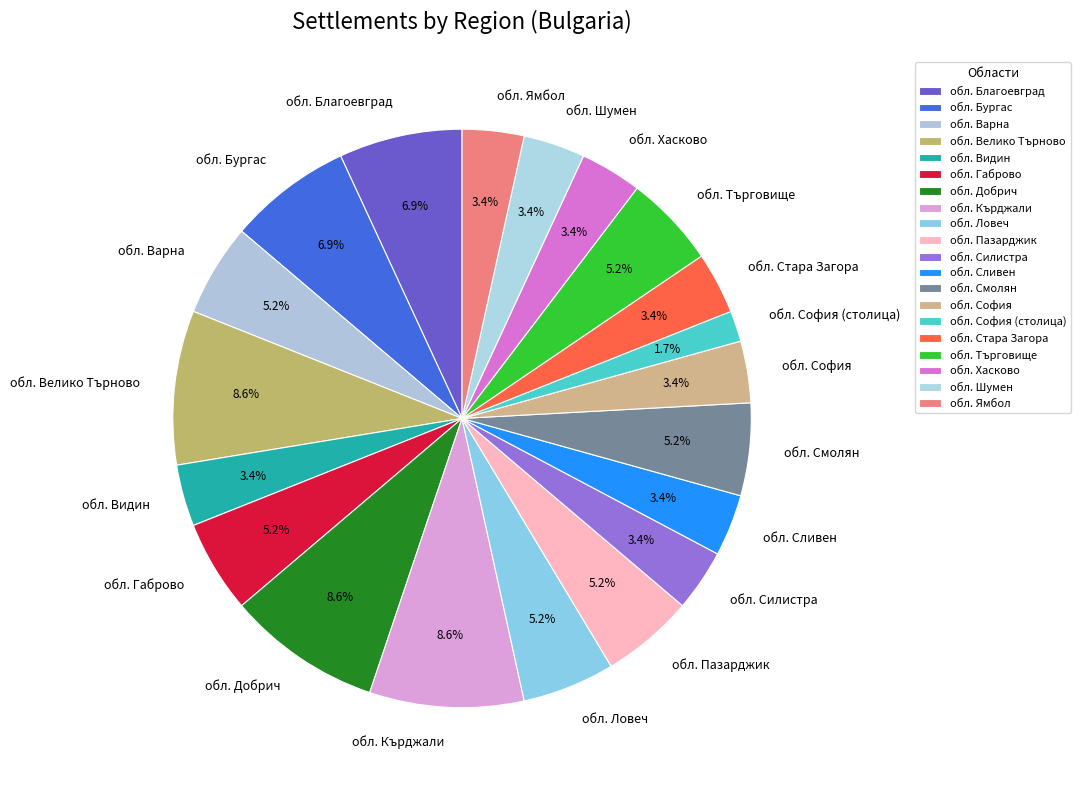

To the nearest percent, what percentage of the pie is обл. Благоевград?

7%